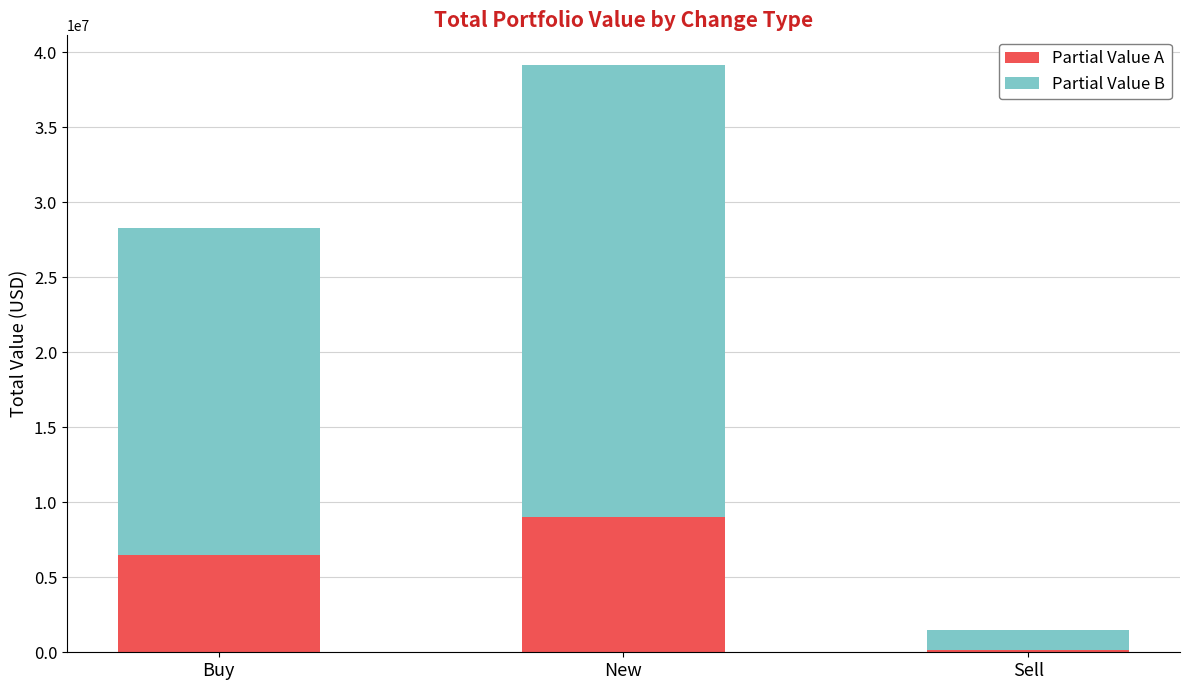

What is the difference between the second highest and minimum values in the Partial Value A series?

6359000